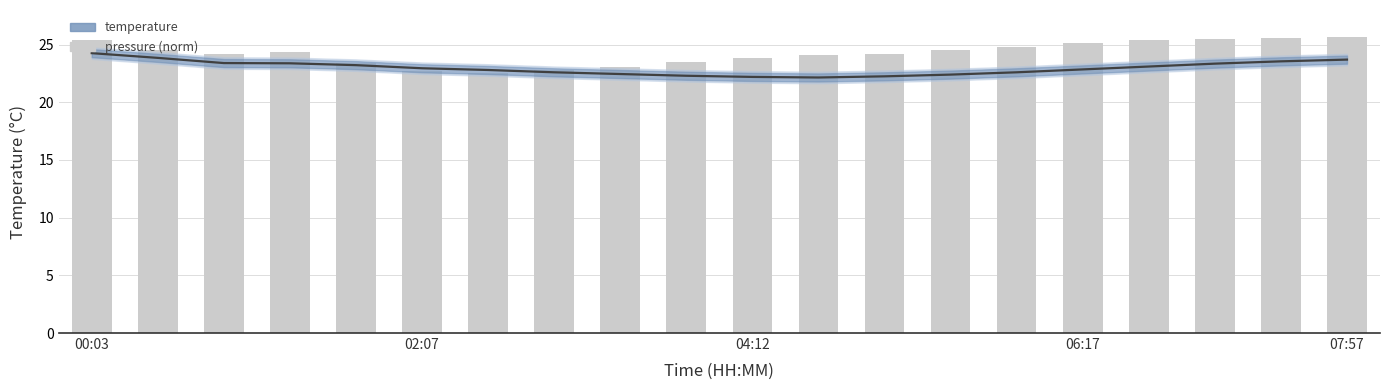

What is the maximum value for temperature?

24.3